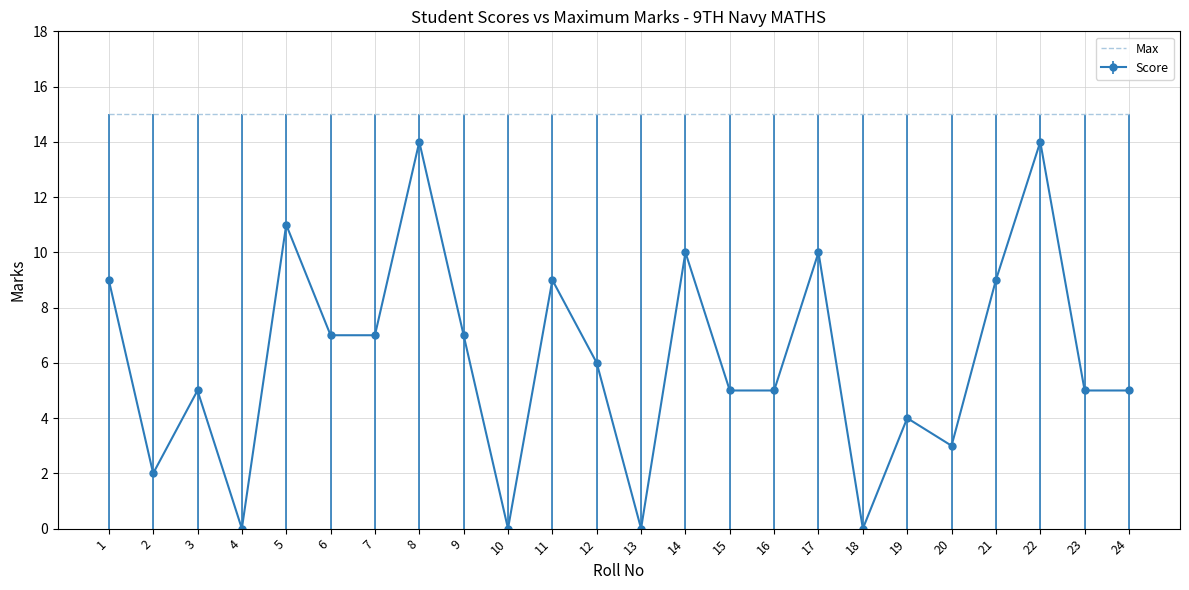

What is the greatest value displayed?

15